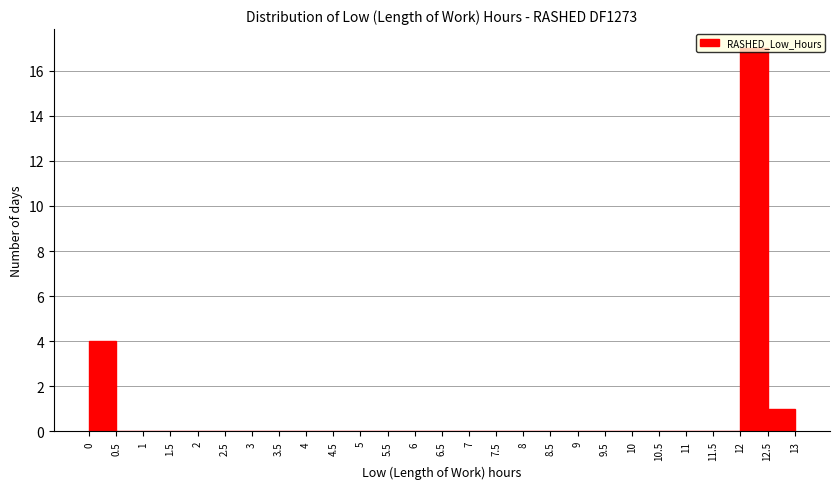

What is the height of the bar covering 12.5 to 13 on the x-axis? The values are not printed on the chart, so give them approximately, as read against the axis.

1